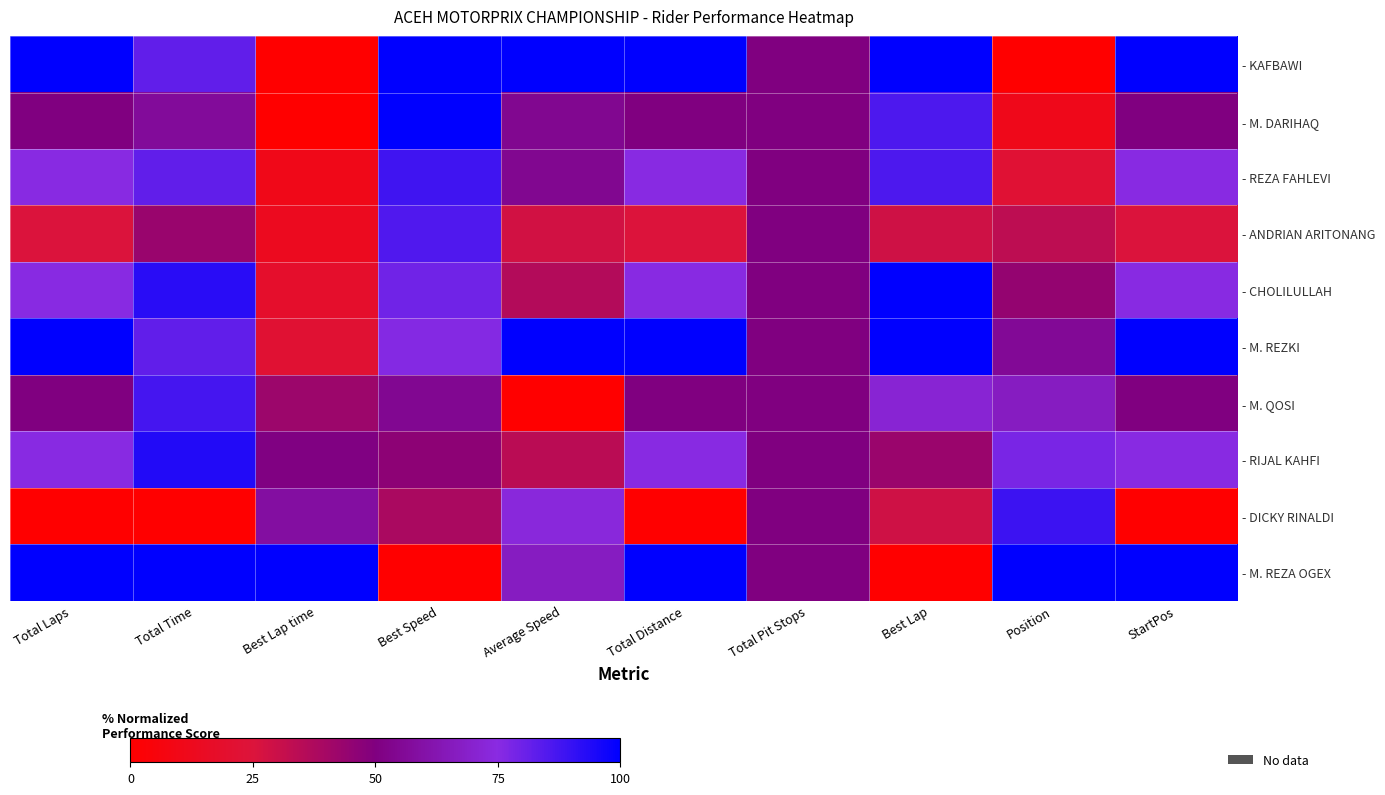

At which category is the sum across all series the highest?

Total Time